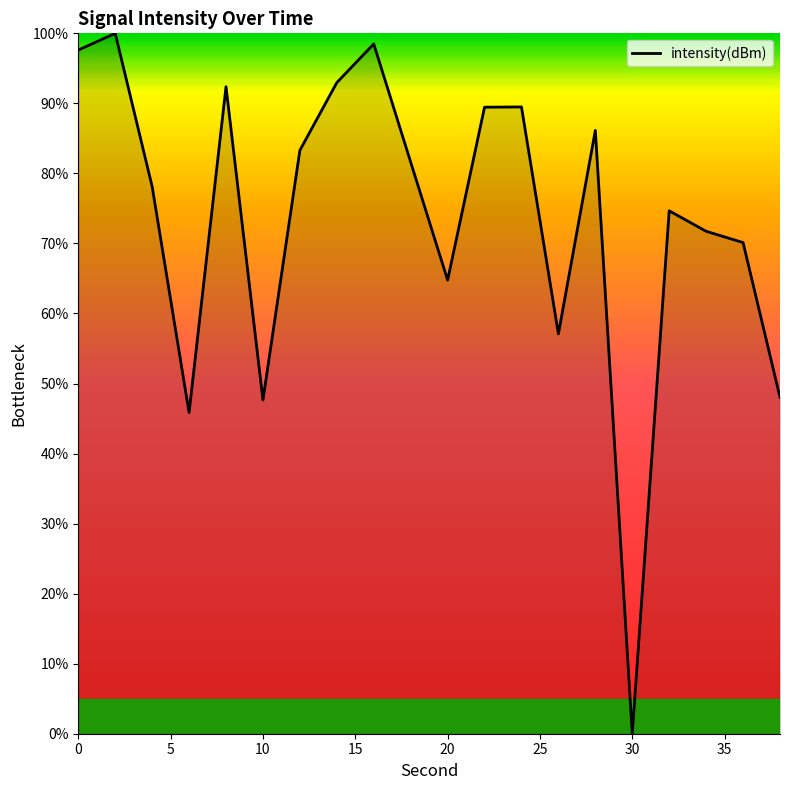

What is the difference between the maximum and minimum values?

100.0